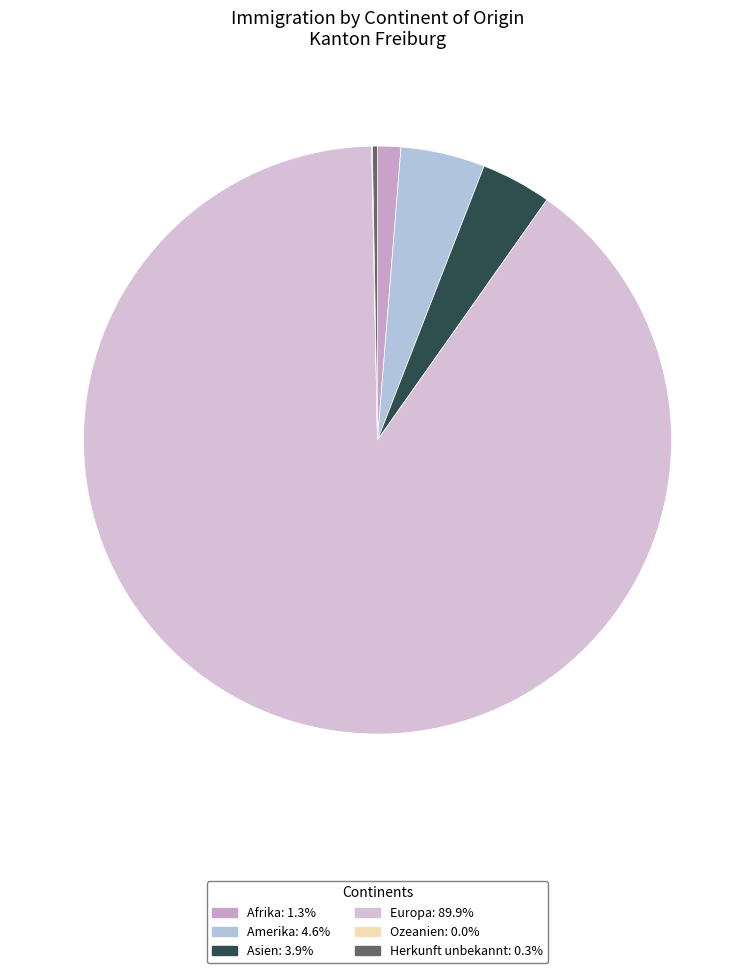

What percentage is NOT represented by Ozeanien?

100.0%